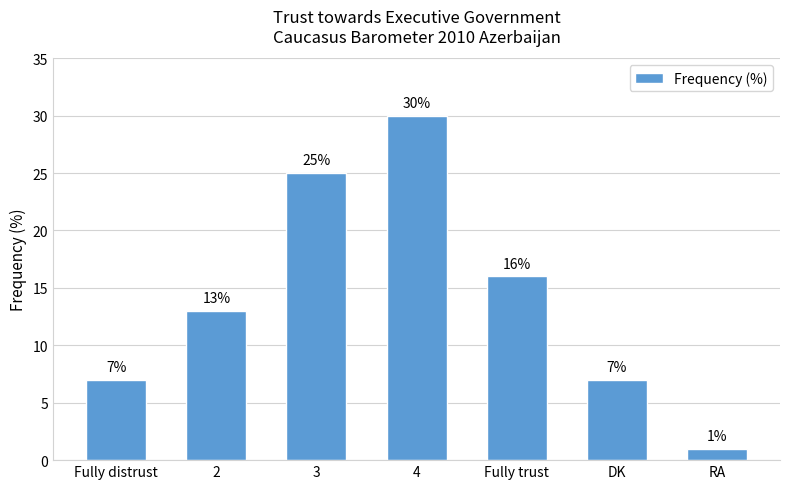

Reading left to right, transcribe all the data shown in this chart.

Fully distrust=7	2=13	3=25	4=30	Fully trust=16	DK=7	RA=1